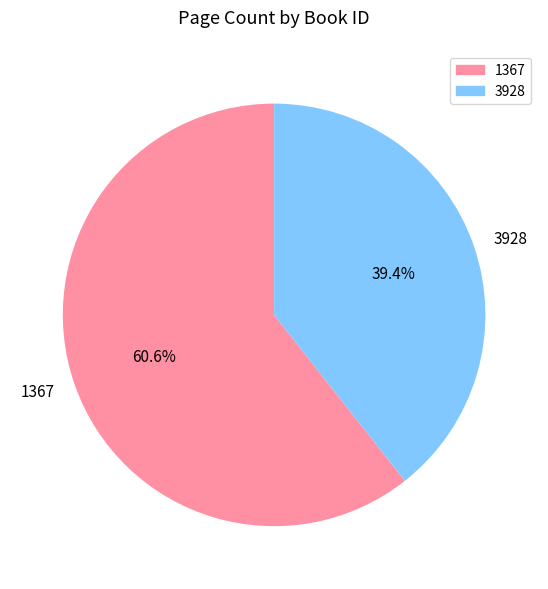

What percentage is the 1367 slice, to the nearest percent?

61%